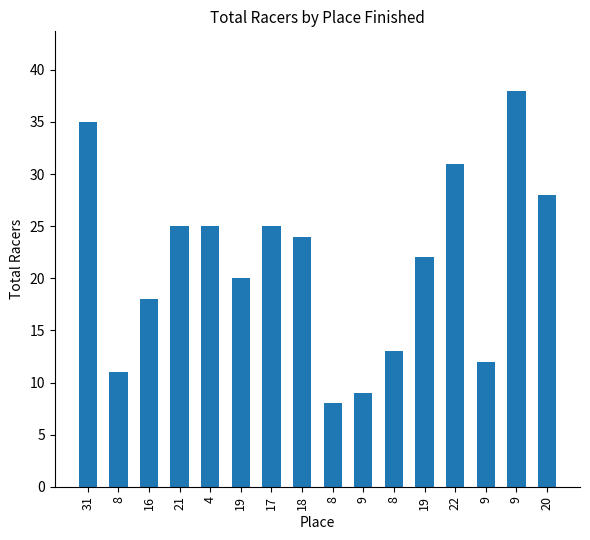

Which has a higher value, 8 or 8?

8